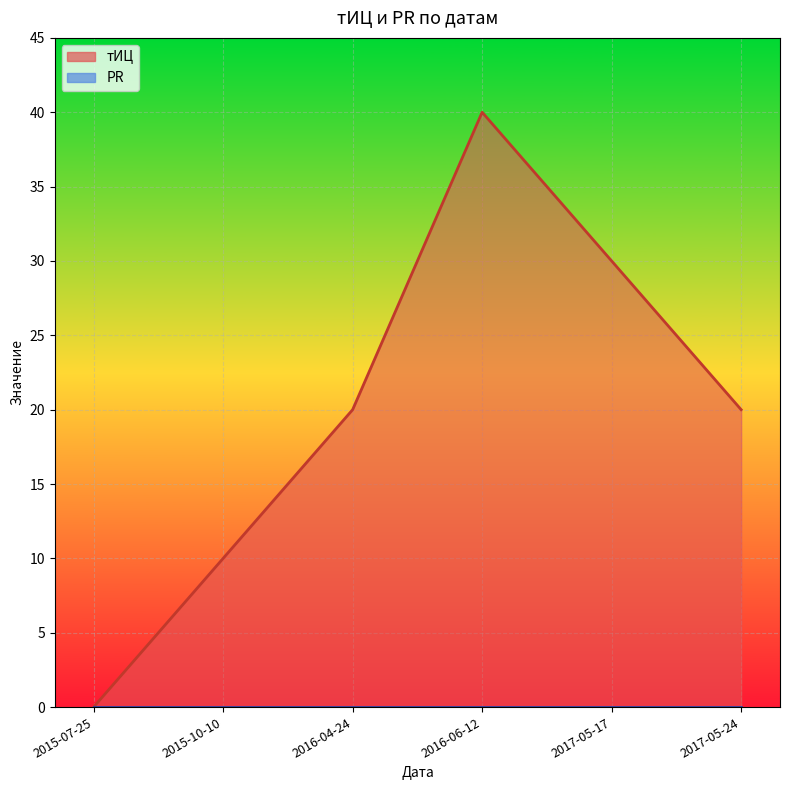

What is the average value of the тИЦ series?

20